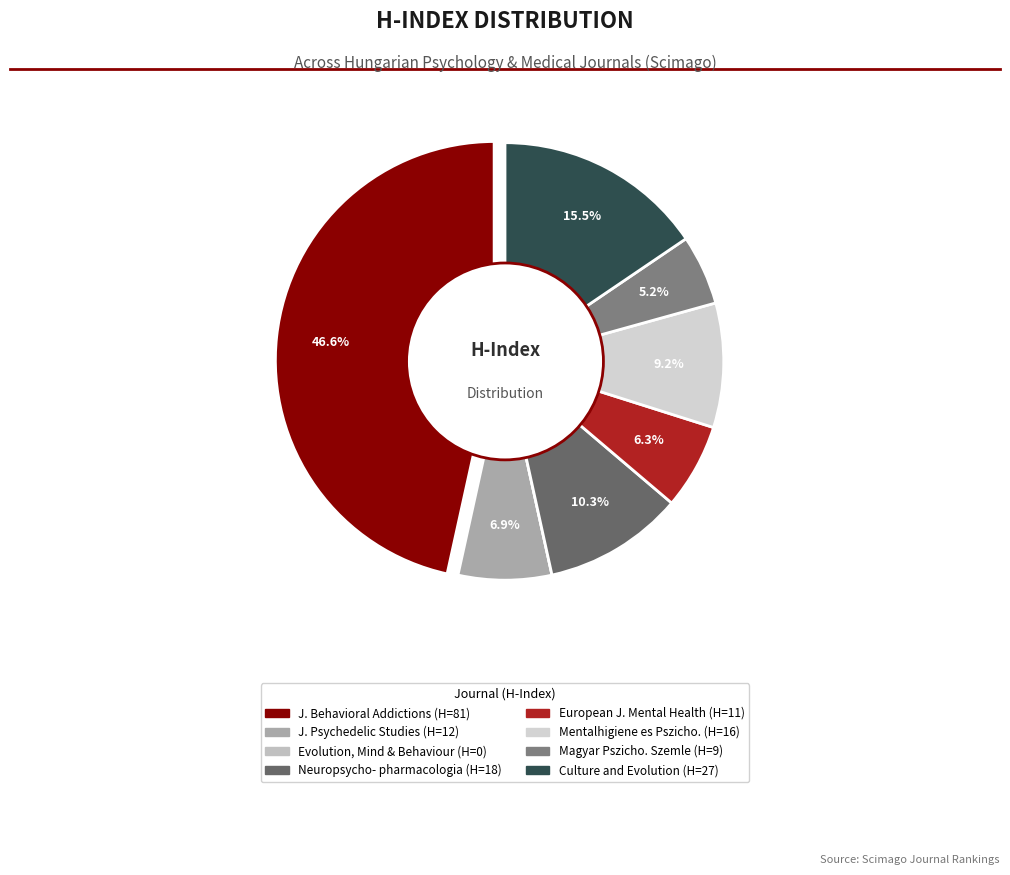

Combined, what portion of the pie is Evolution, Mind and Behaviour and Culture and Evolution?

15.5%